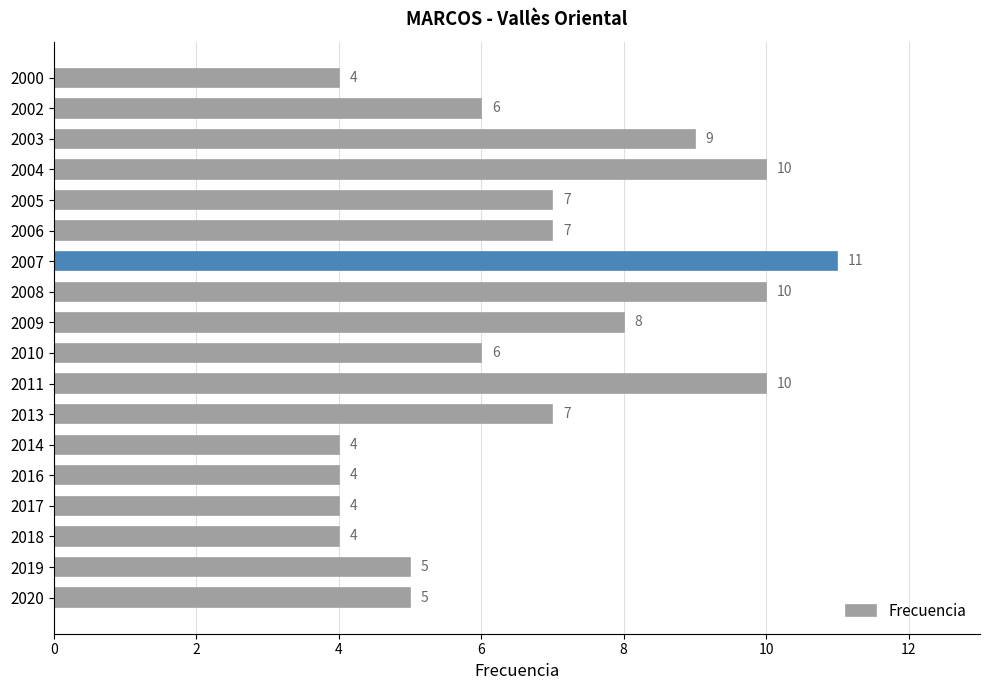

Count the values in the range 4 to 9.

14